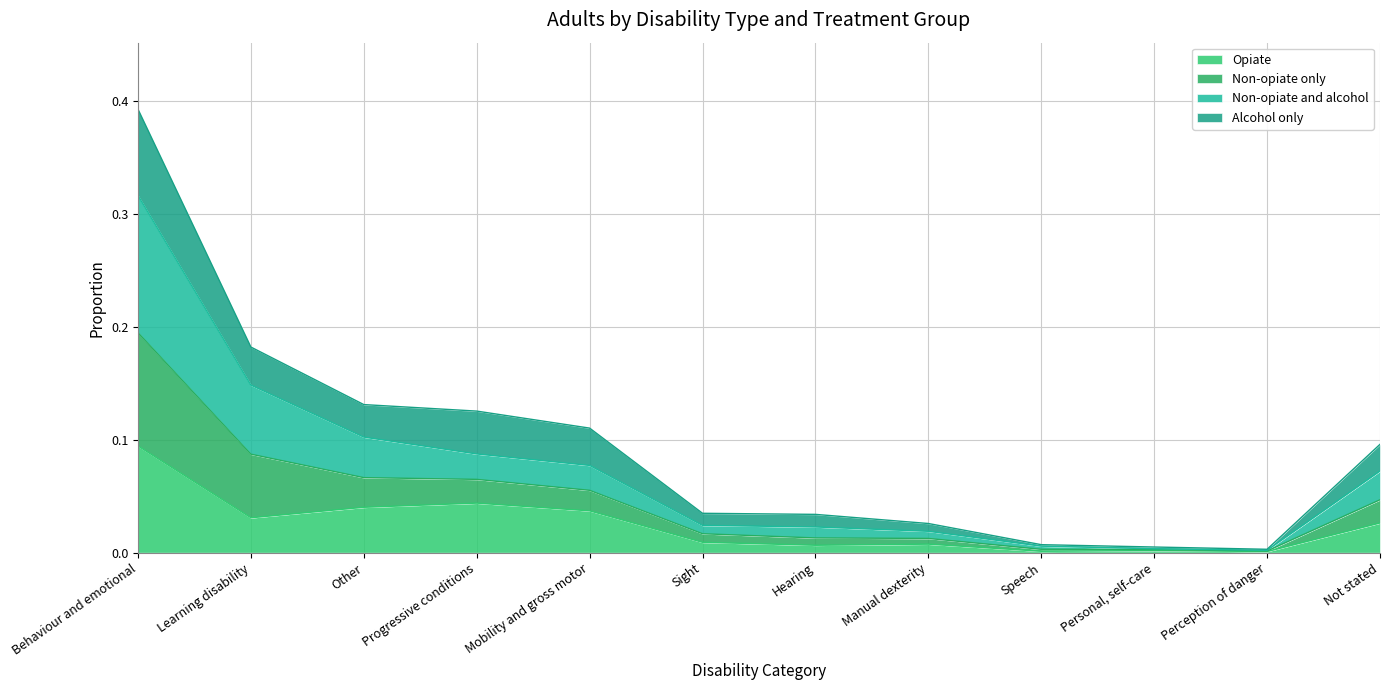

At which category is the sum across all series the highest?

Behaviour and emotional